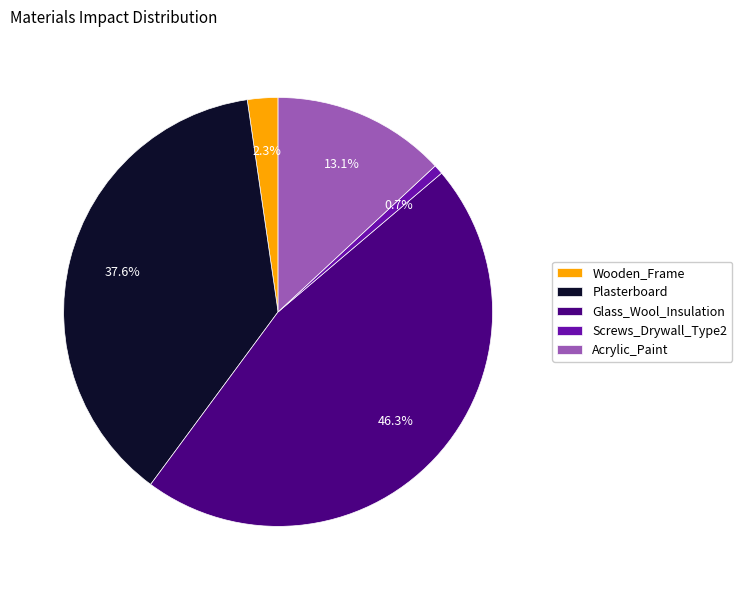

To the nearest percent, what is the combined percentage of Wooden_Frame and Acrylic_Paint?

15%